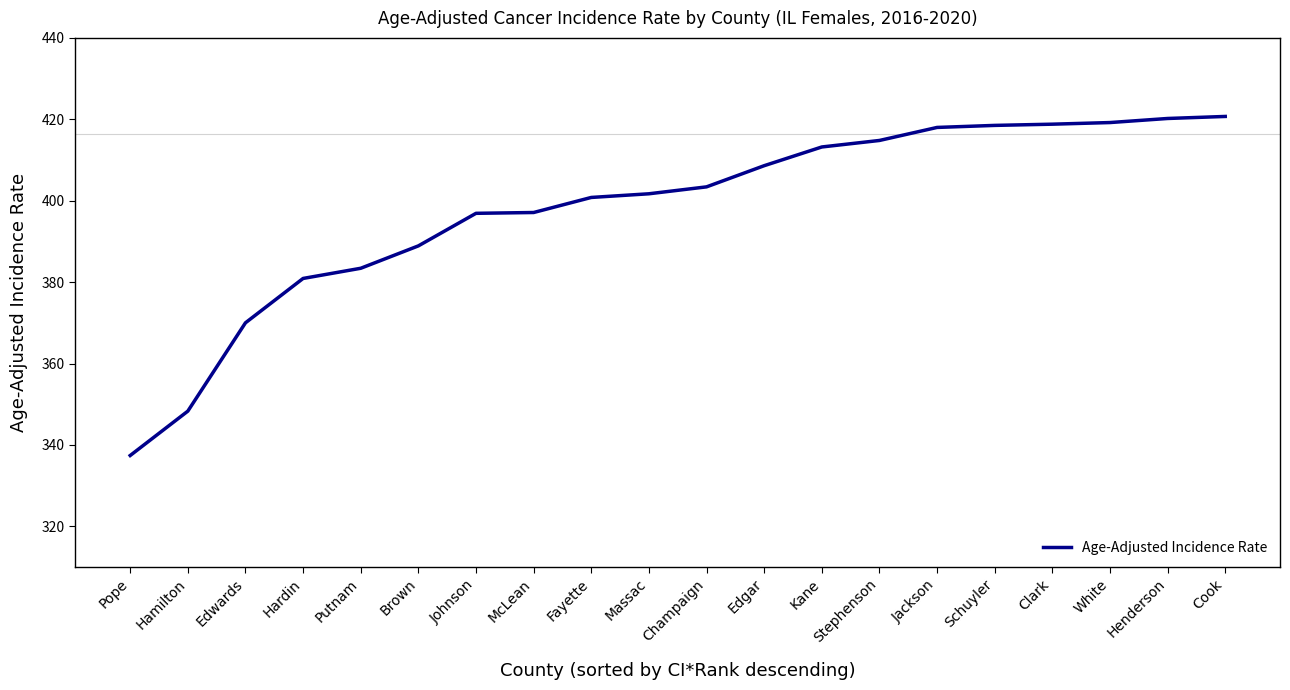

The chart shows a value of 420.7 at Cook. True or false?

True